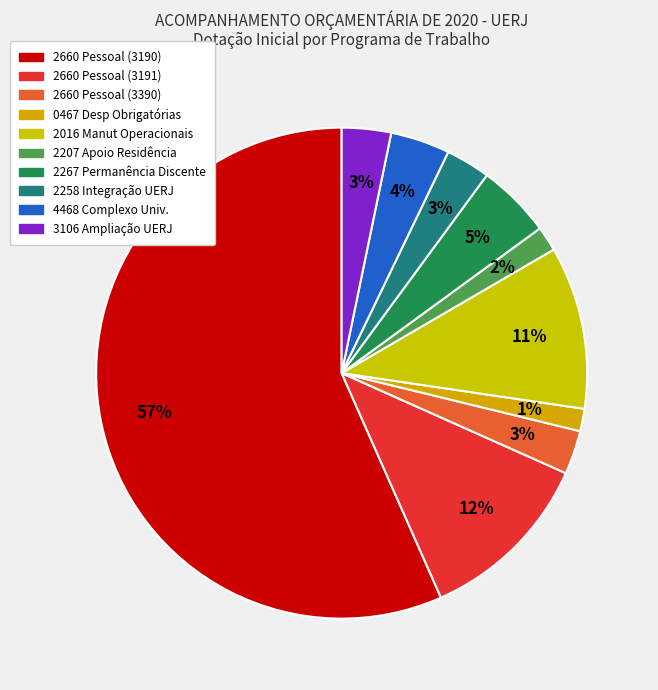

What is the smallest slice in the pie chart?

0467 - Despesas Obrigatórias (3390/100)